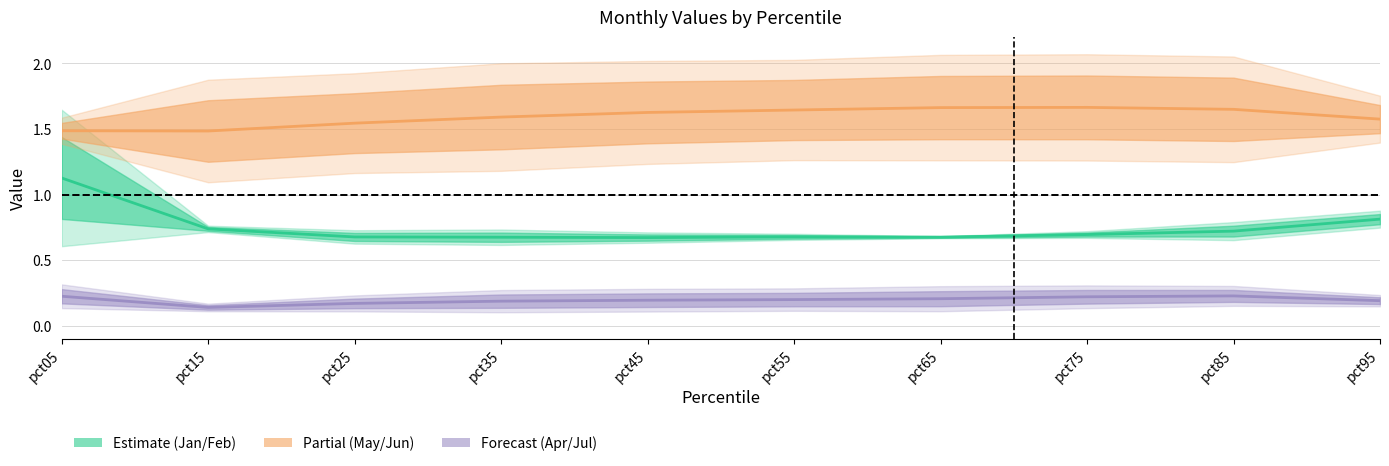

Reading left to right, extract all data points from this chart.

Estimate center: pct05=1.1	pct15=0.7	pct25=0.7	pct35=0.7	pct45=0.7	pct55=0.7	pct65=0.7	pct75=0.7	pct85=0.7	pct95=0.8
May/Jun center: pct05=1.5	pct15=1.5	pct25=1.5	pct35=1.6	pct45=1.6	pct55=1.6	pct65=1.7	pct75=1.7	pct85=1.7	pct95=1.6
Apr/Jul center: pct05=0.2	pct15=0.1	pct25=0.2	pct35=0.2	pct45=0.2	pct55=0.2	pct65=0.2	pct75=0.2	pct85=0.2	pct95=0.2